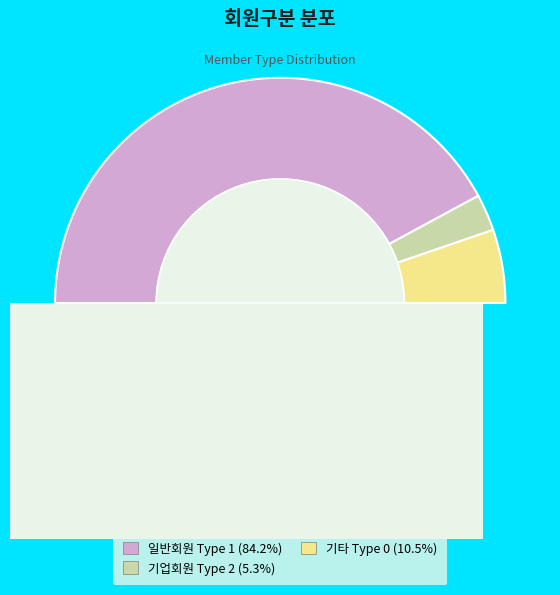

Rank the categories by value from highest to lowest.

1, 0, 2